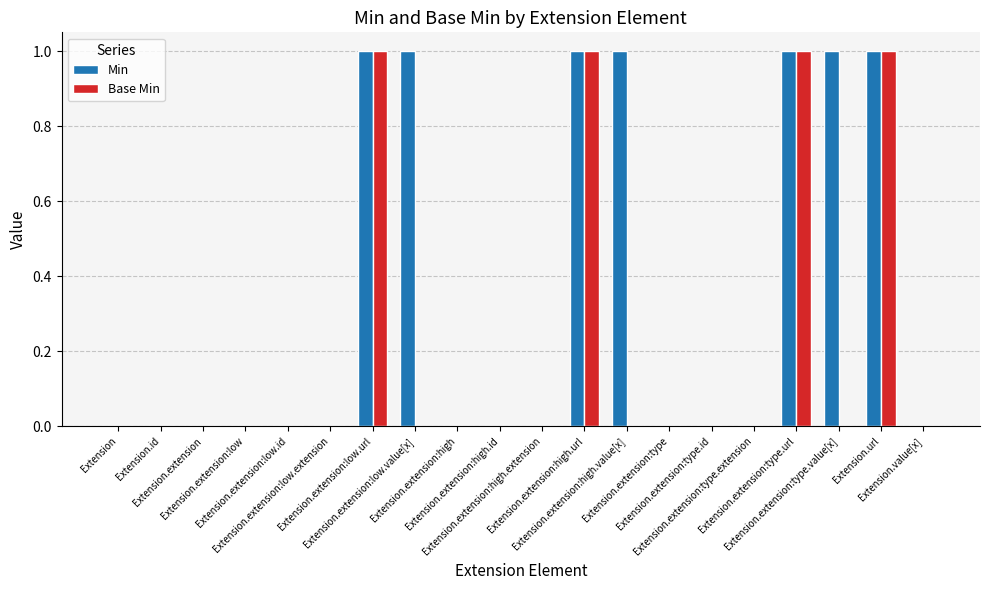

Between Extension.extension:high.url and Extension.url, which series saw the biggest shift?

Min